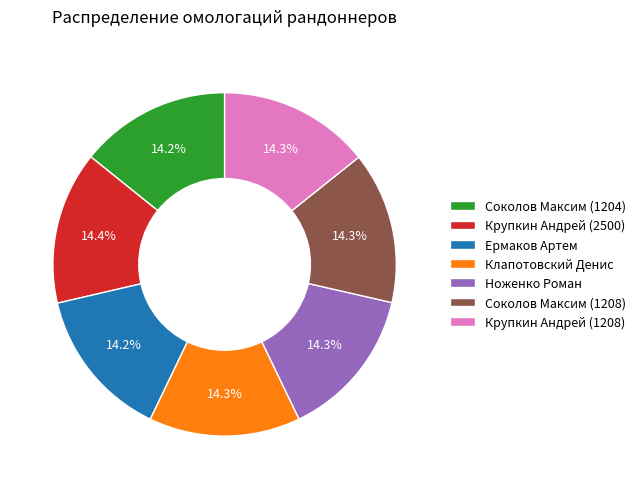

Does Соколов Максим (1204) account for over 50% of the chart?

No